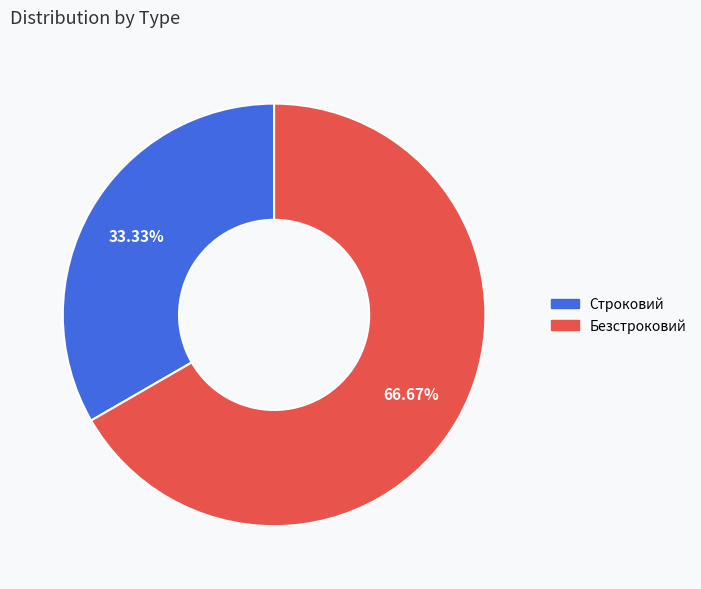

To the nearest percent, what is the difference between the largest and smallest slice percentages?

33%